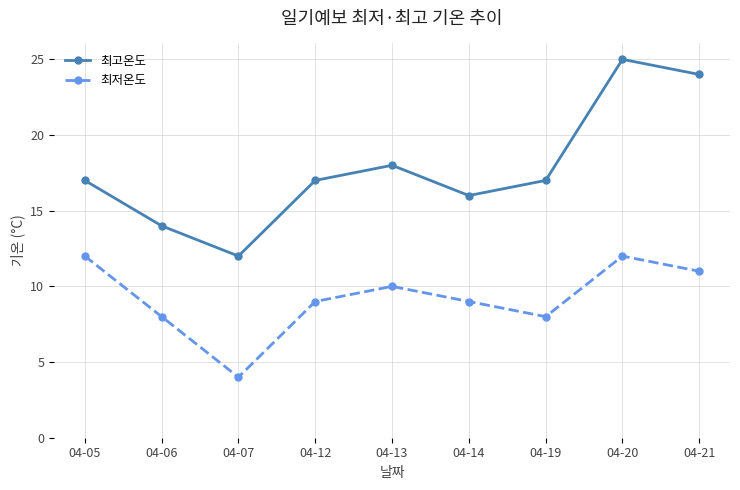

Which series changed the most between 04-06 and 04-13?

최고온도